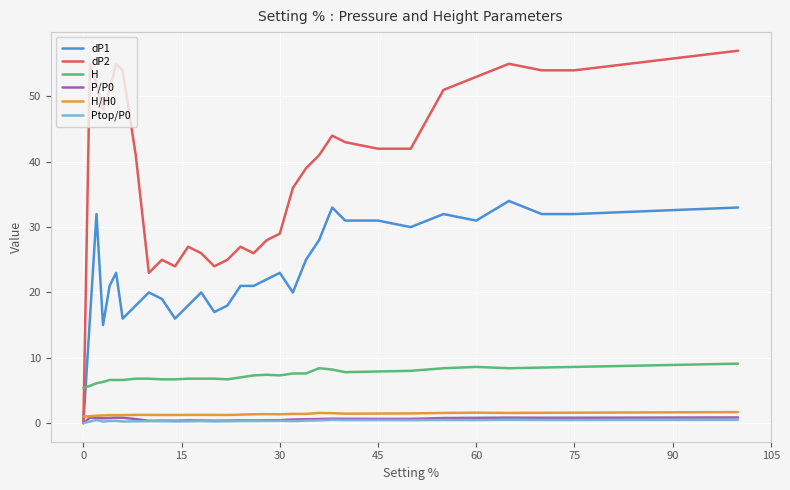

What is the maximum value for dP1?

34.0